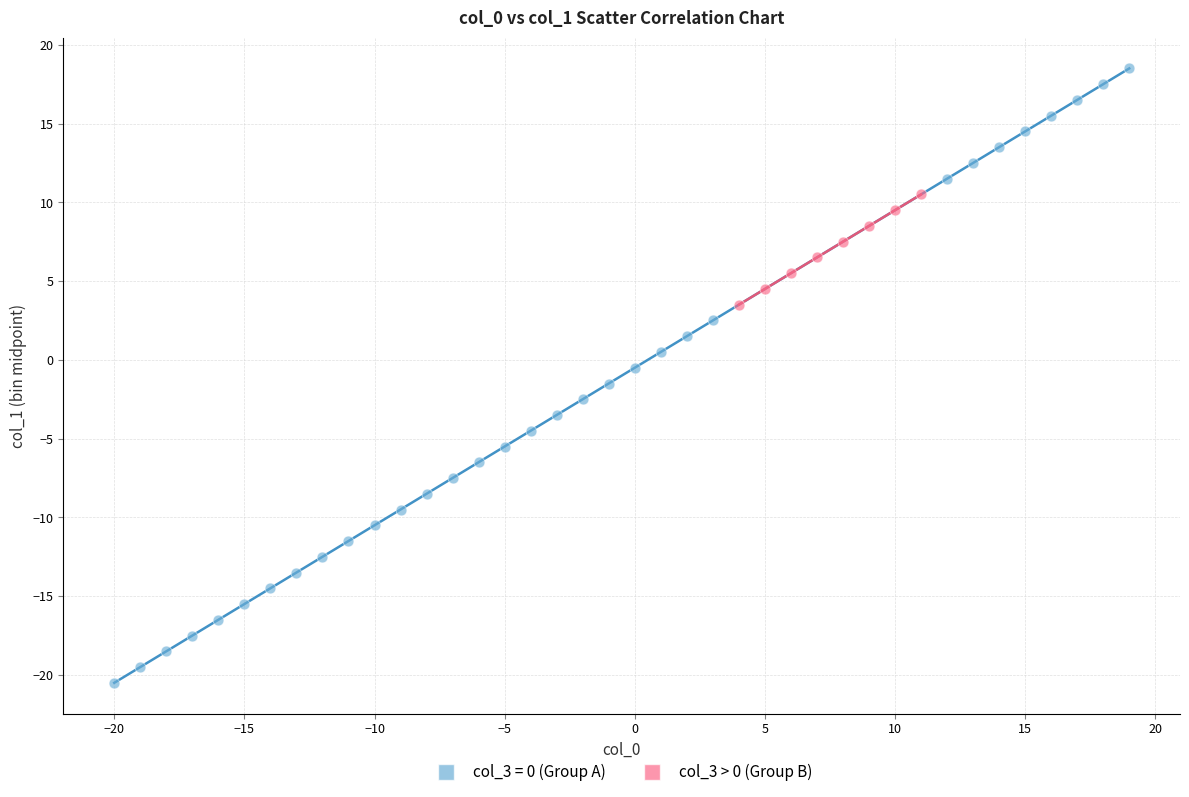

Which series contains the highest Y value?

col_3 = 0 (Group A)